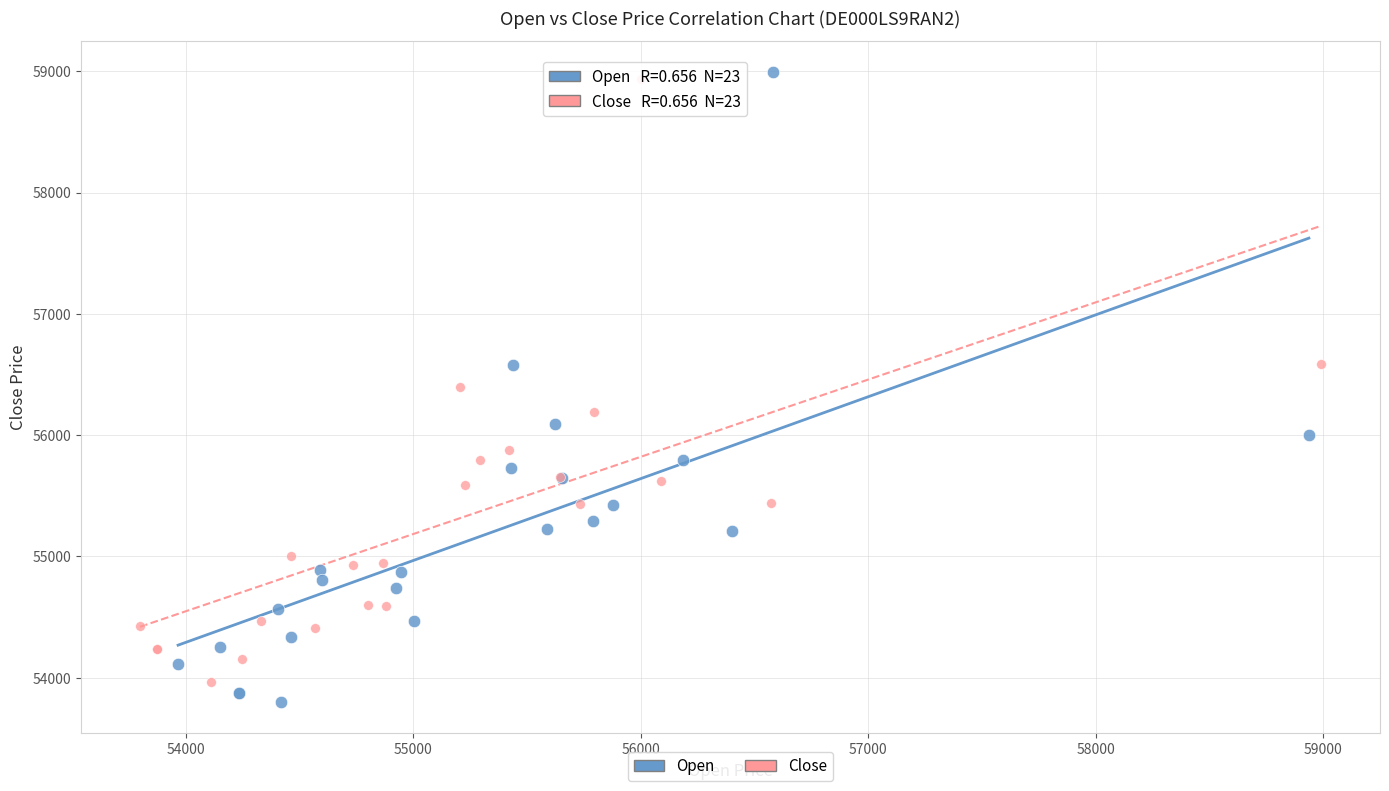

What are all the series names shown in the legend?

Open, Close